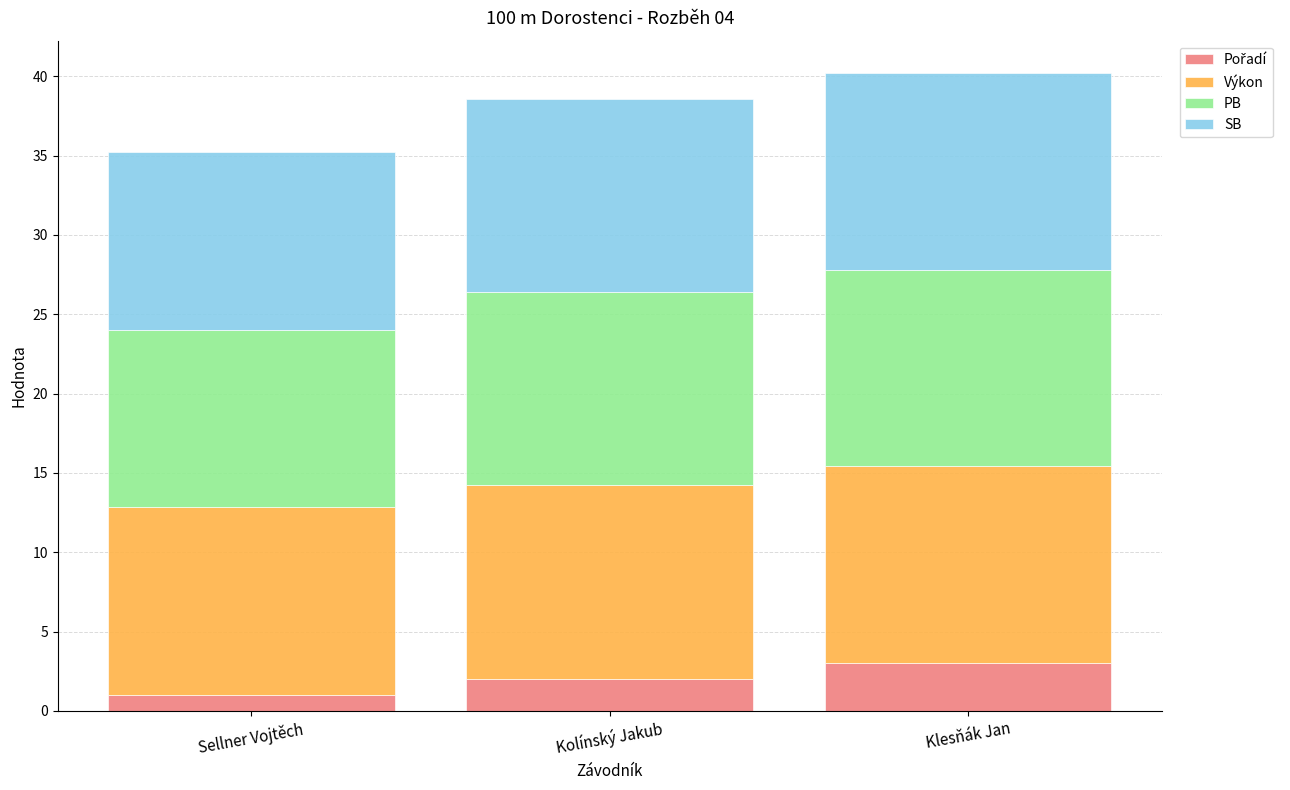

What is the average value of the Pořadí series?

2.0